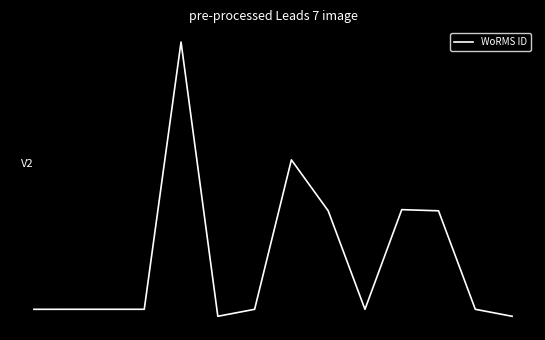

Does the chart display data point markers on the line(s)?

No